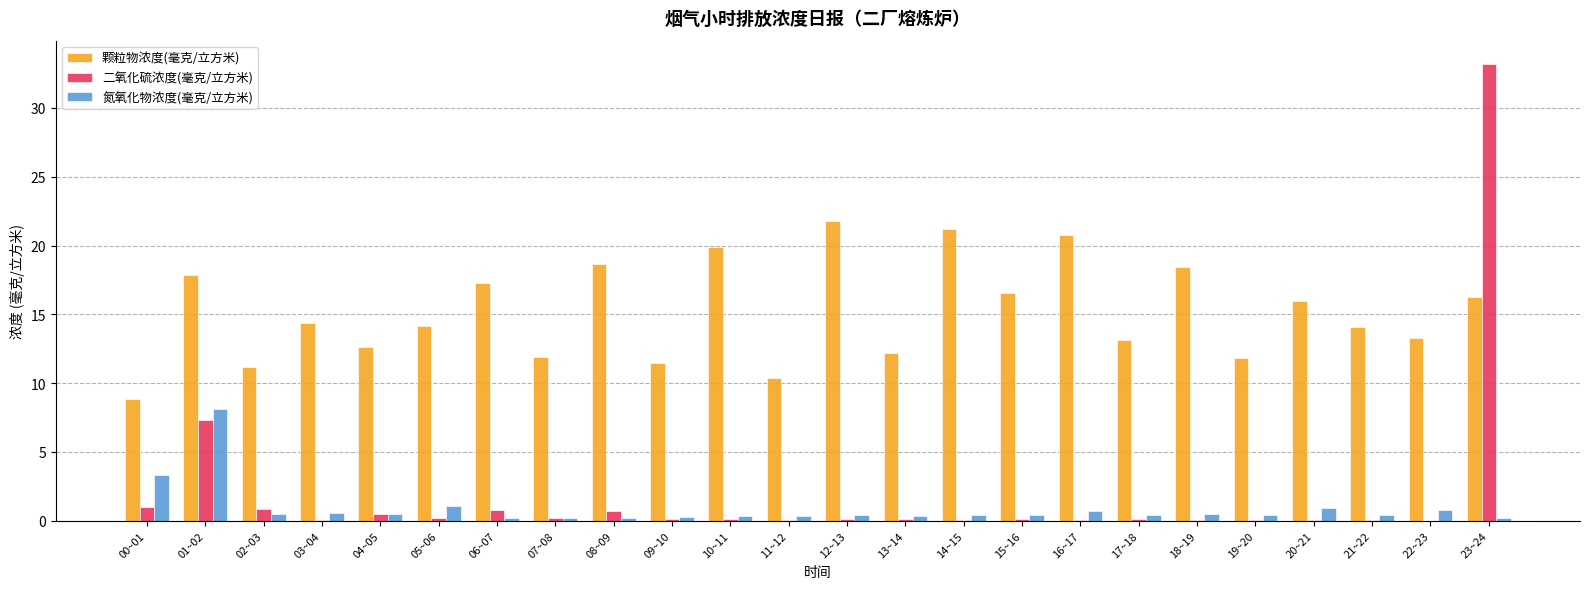

Which series changed the most between 09~10 and 15~16?

颗粒物浓度(毫克/立方米)